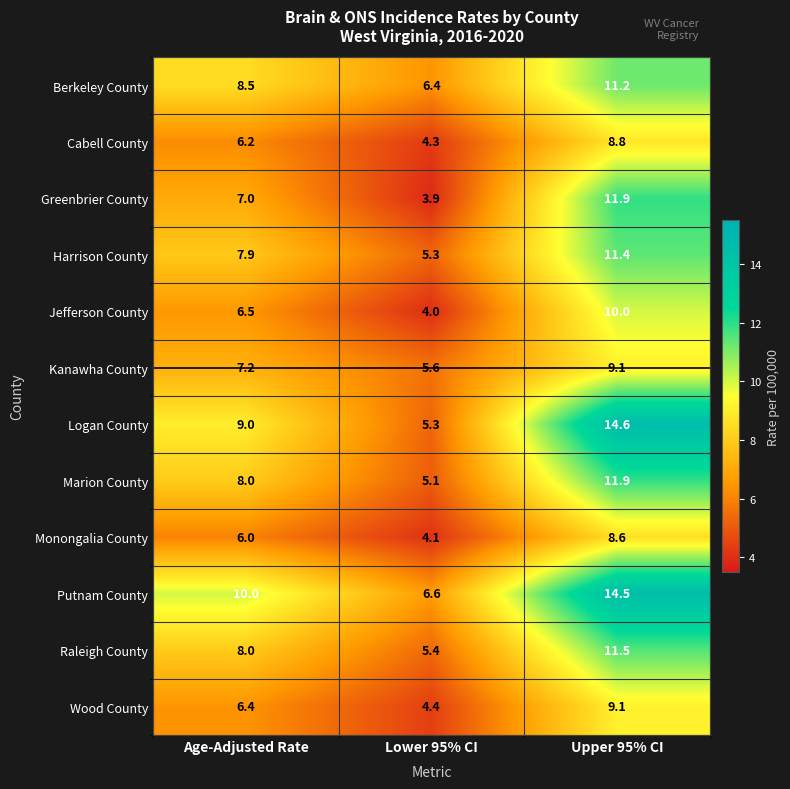

The value of Wood County at Age-Adjusted Rate is 1.5. True or false?

False